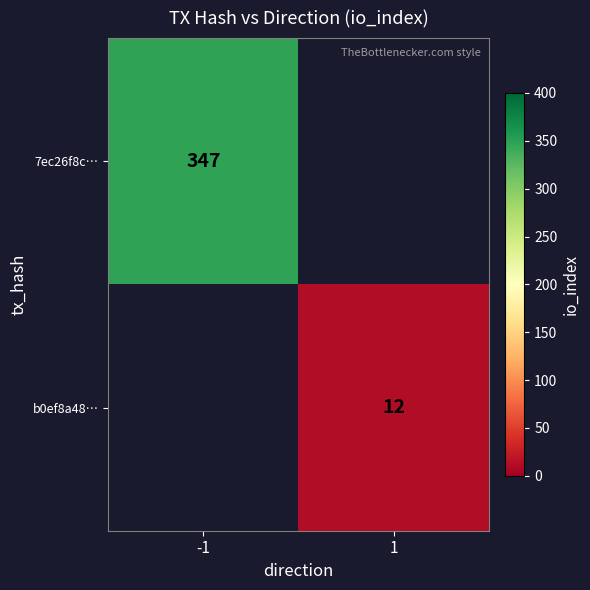

How many data points does each series have?

2